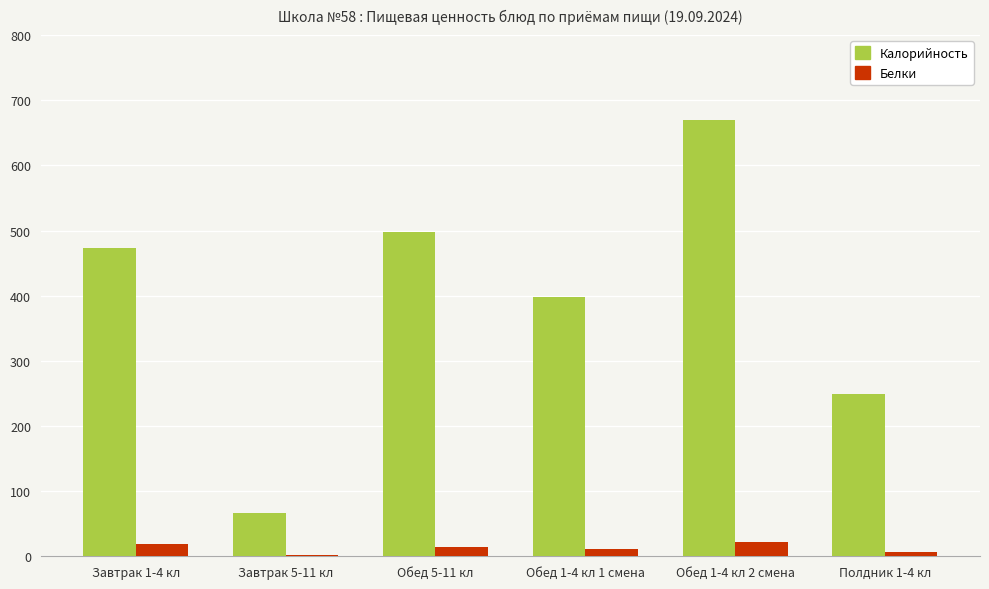

What is the maximum value for Калорийность?

669